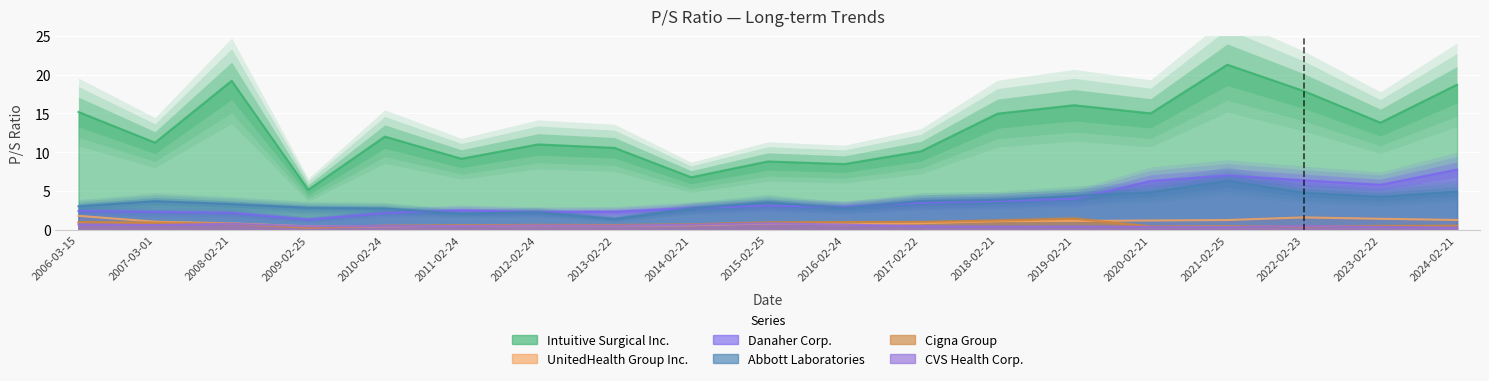

What is the minimum value shown in the chart?

0.2